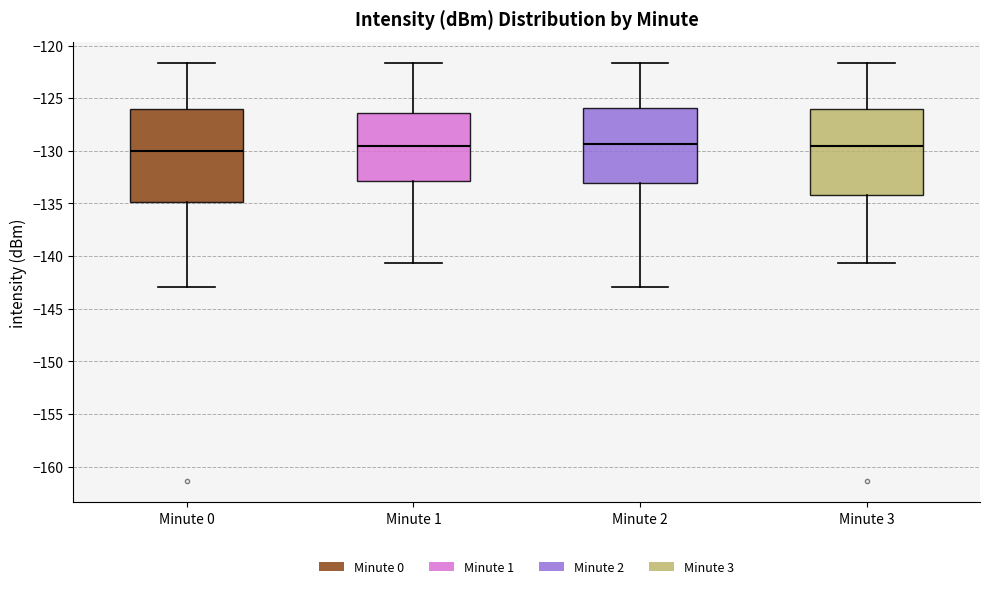

Comparing the boxes themselves (not the whiskers), which one is the tallest?

Minute 0